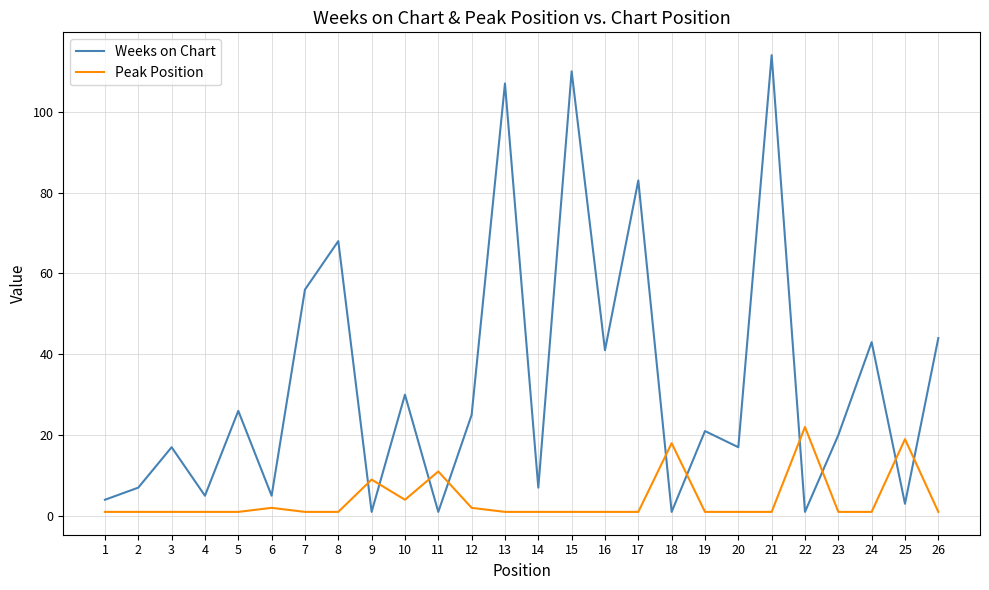

True or false: Peak Position and Weeks on Chart cross at least once.

True